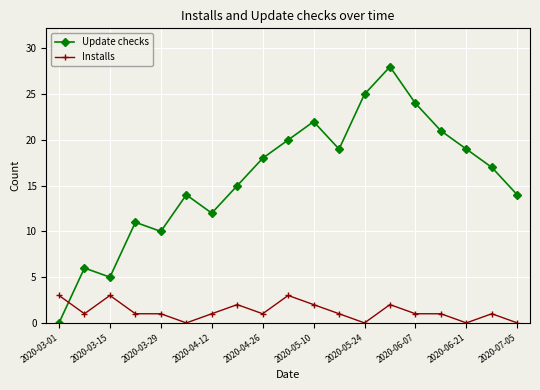

What is the maximum value for Update checks?

28